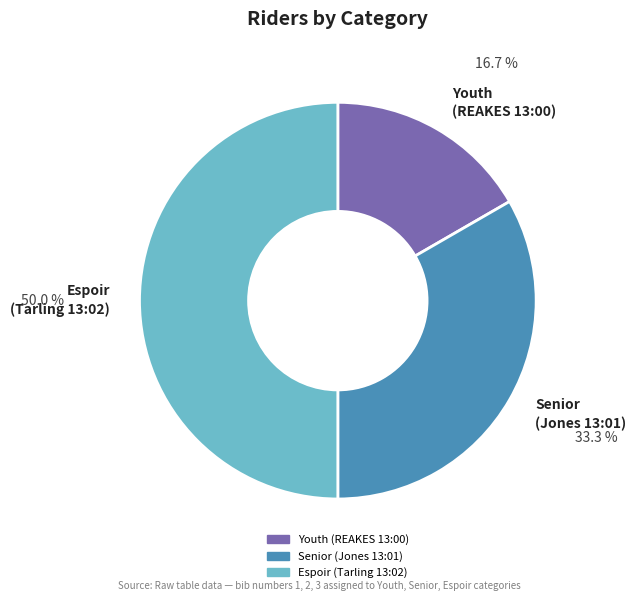

Rank the categories by value from lowest to highest.

Youth (REAKES 13:00), Senior (Jones 13:01), Espoir (Tarling 13:02)